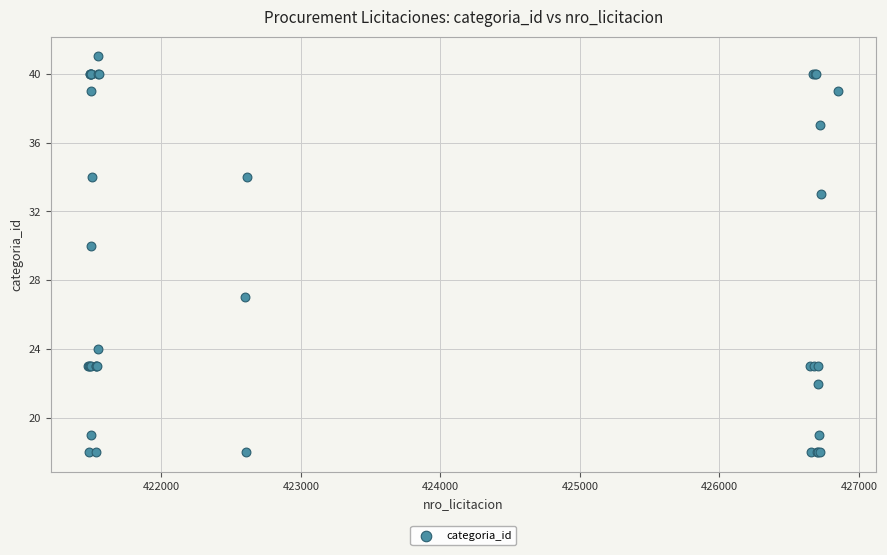

What Y value in the scatter plot is closest to 29?

30